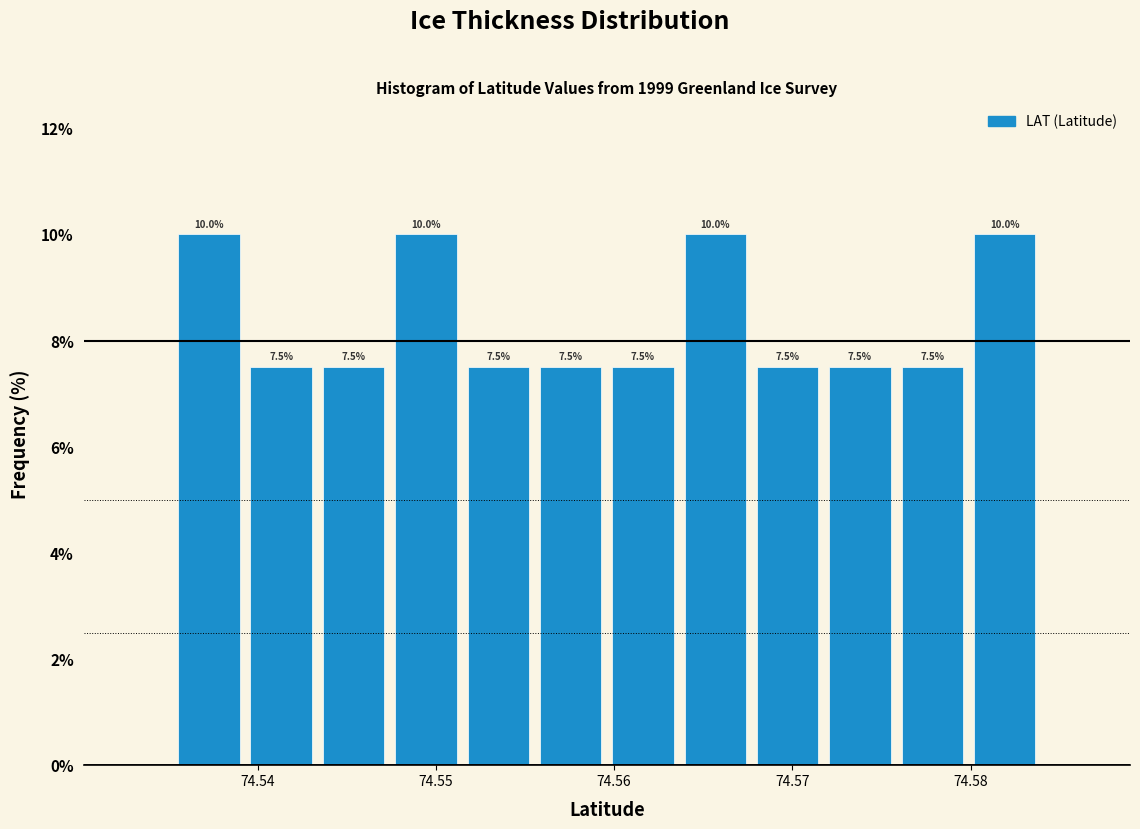

Reading left to right, list every bar in this chart as the range it spans on the x-axis followed by its height. The bar edges are not printed on the chart, so give them approximately, as read against the axis.

74.535 to 74.539: 10.0
74.539 to 74.543: 7.5
74.543 to 74.547: 7.5
74.547 to 74.551: 10.0
74.551 to 74.556: 7.5
74.556 to 74.560: 7.5
74.560 to 74.564: 7.5
74.564 to 74.568: 10.0
74.568 to 74.572: 7.5
74.572 to 74.576: 7.5
74.576 to 74.580: 7.5
74.580 to 74.584: 10.0